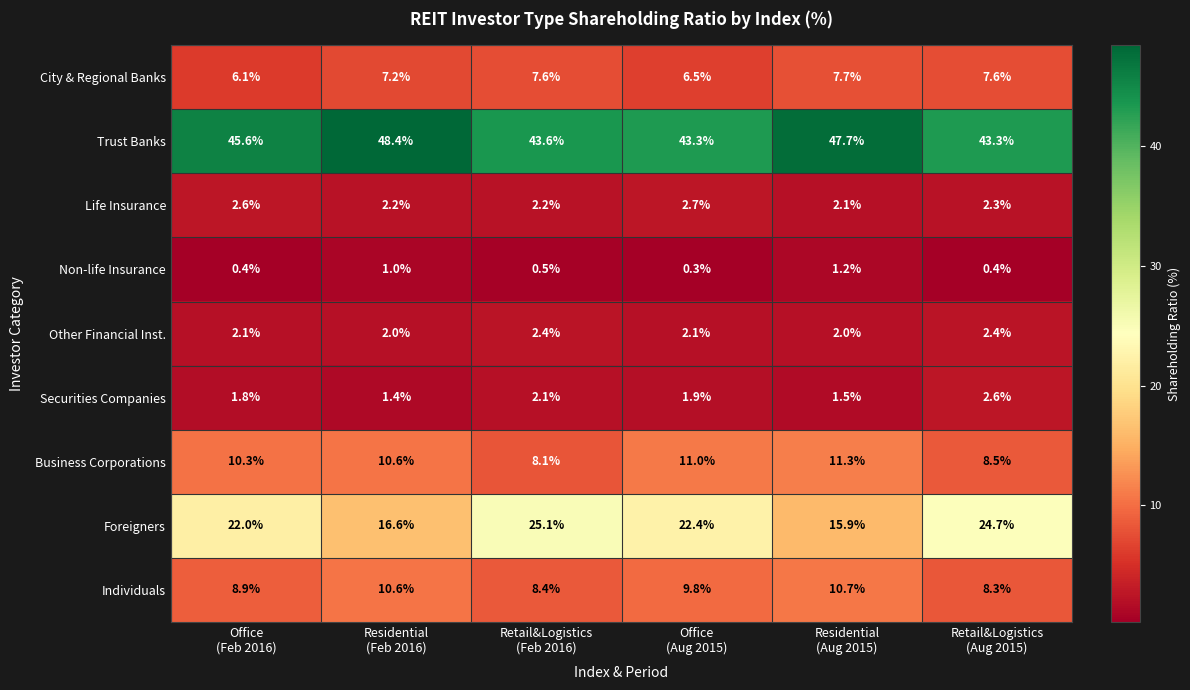

What is the maximum value for Trust Banks?

48.4